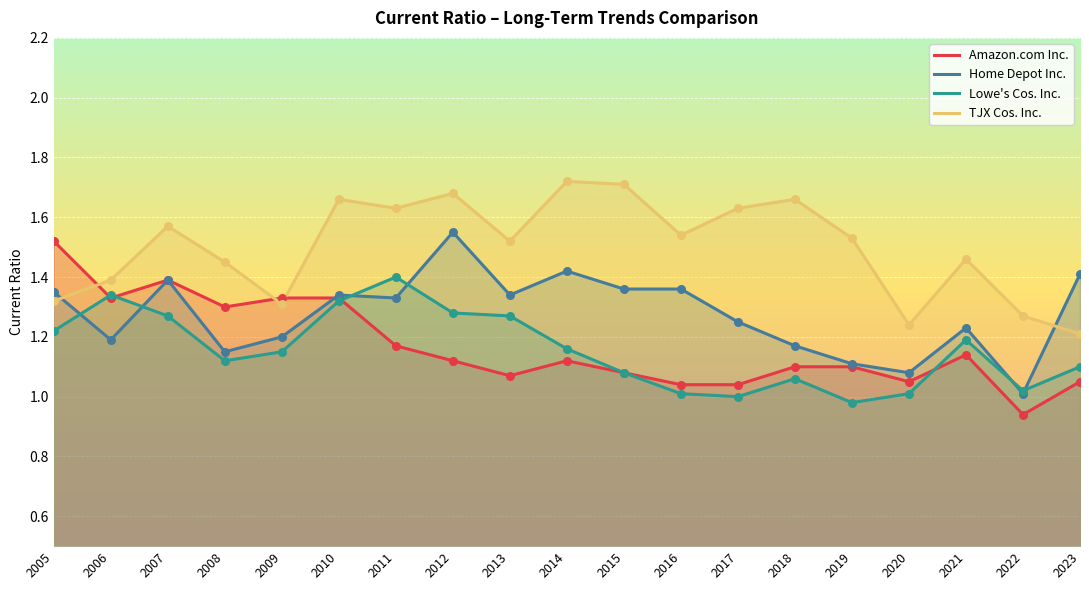

Which series contains the highest Y value?

TJX Cos. Inc.